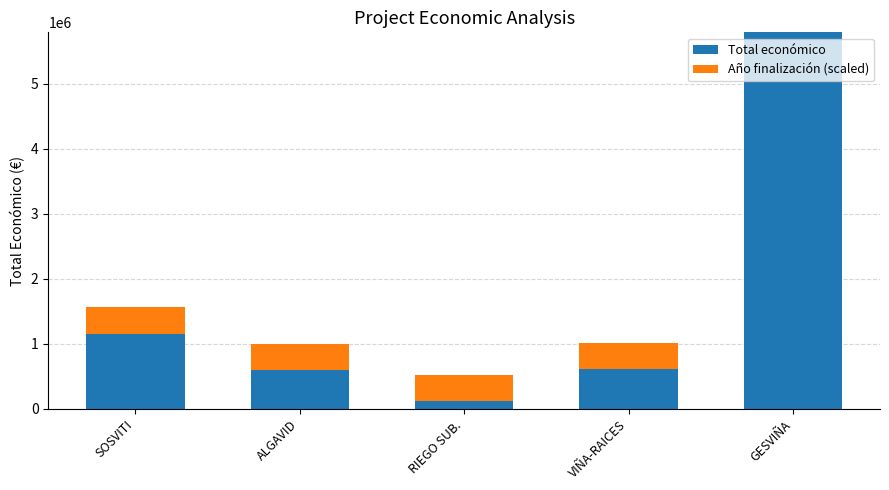

Is it true that Total económico equals 614907 at VIÑA-RAICES?

True